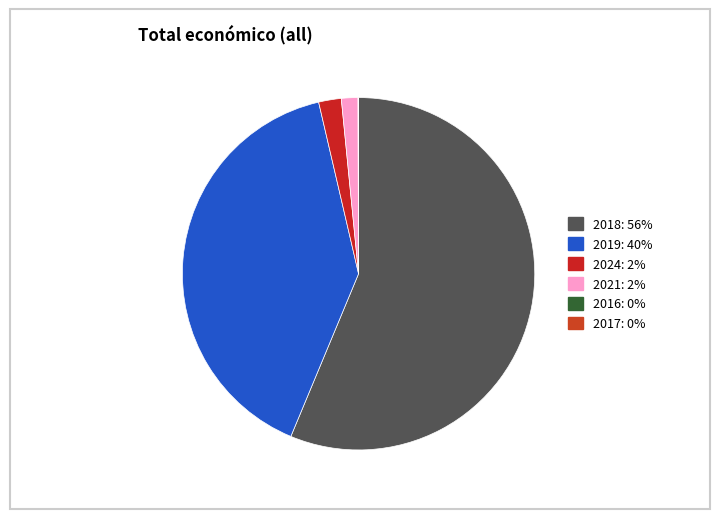

Which category has the smallest portion of the pie?

2017